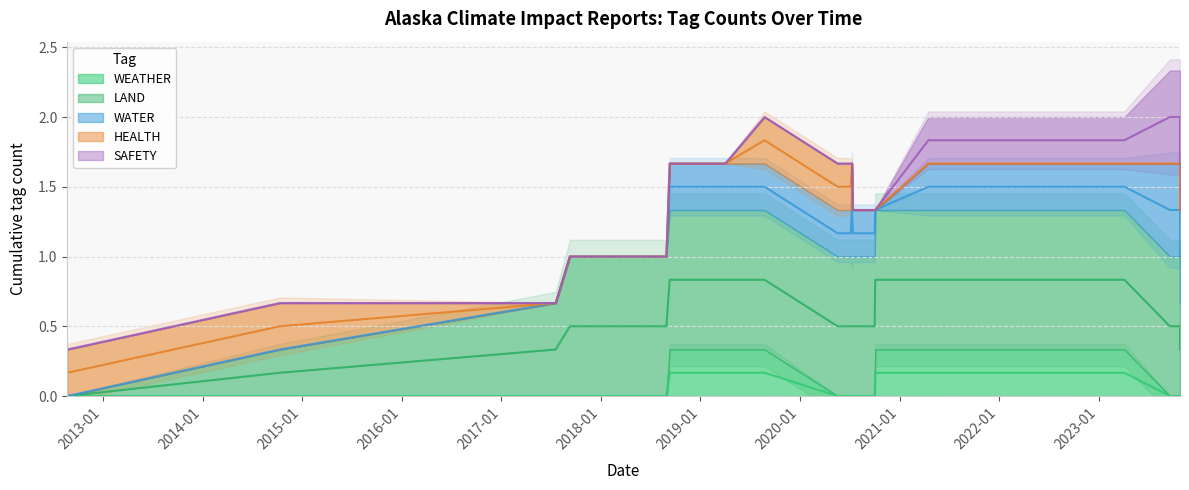

How many interior local peaks does the SAFETY series have?

1